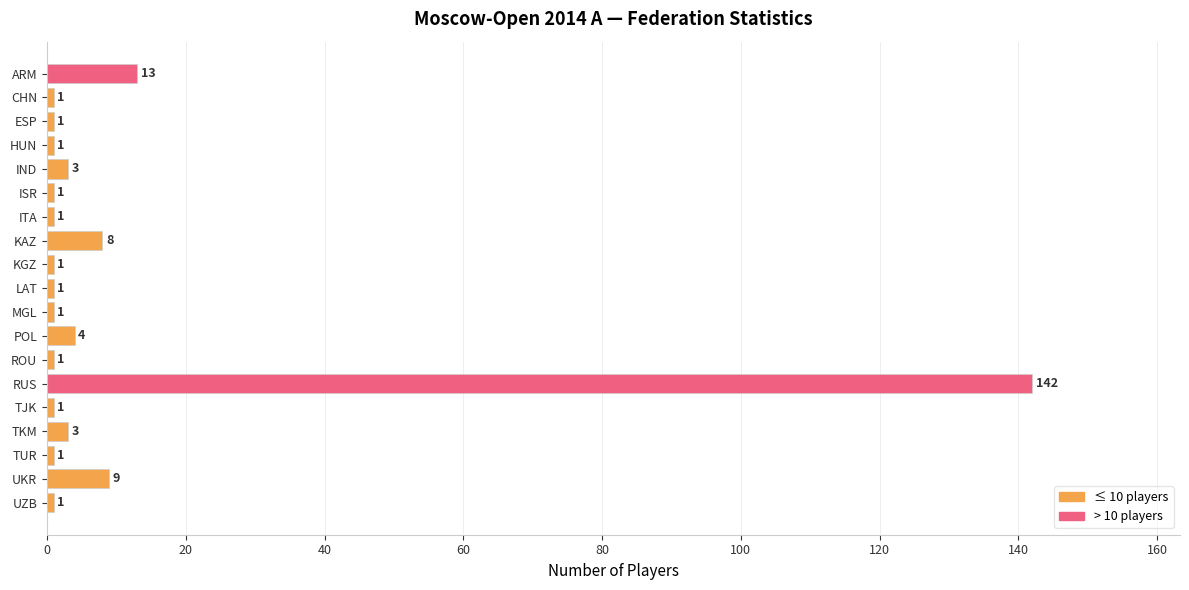

Approximately how many times larger is the value at POL compared to KAZ?

0.5